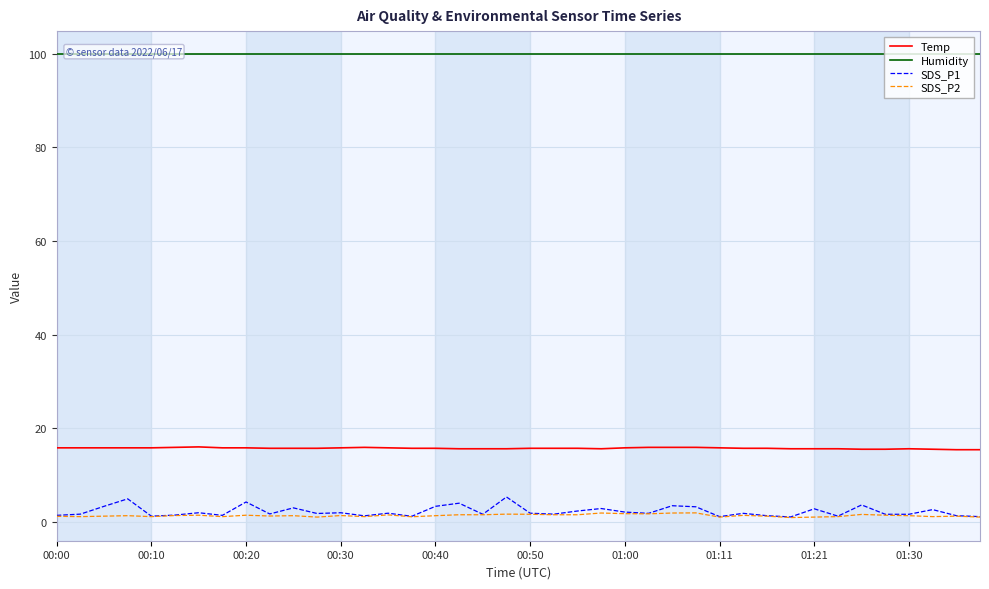

True or false: SDS_P1 and Temp intersect in this chart.

False